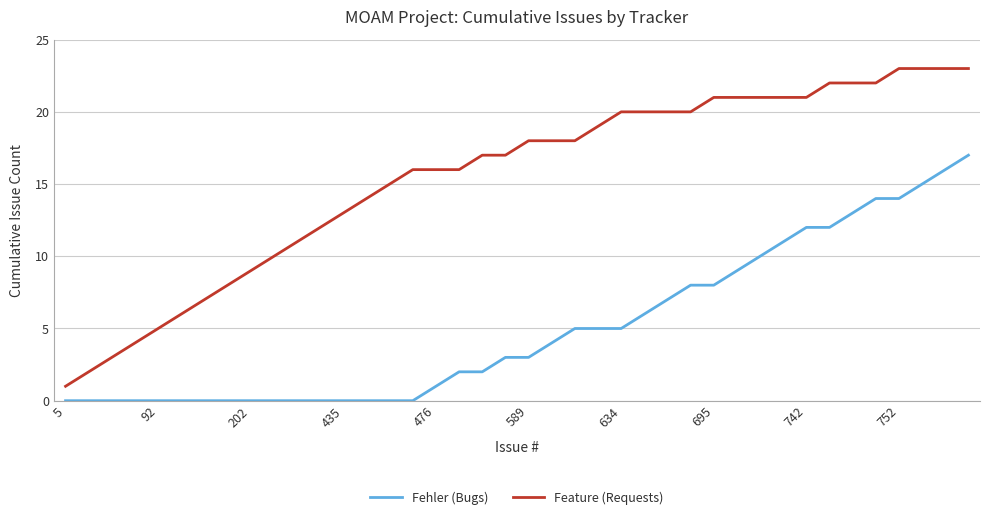

Reading right to left, transcribe all the data shown in this chart.

Fehler (Bugs): 17	16	15	14	14	13	12	12	11	10	9	8	8	7	6	5	5	5	4	3	3	2	2	1	0	0	0	0	0	0	0	0	0	0	0	0	0	0	0	0
Feature (Requests): 23	23	23	23	22	22	22	21	21	21	21	21	20	20	20	20	19	18	18	18	17	17	16	16	16	15	14	13	12	11	10	9	8	7	6	5	4	3	2	1